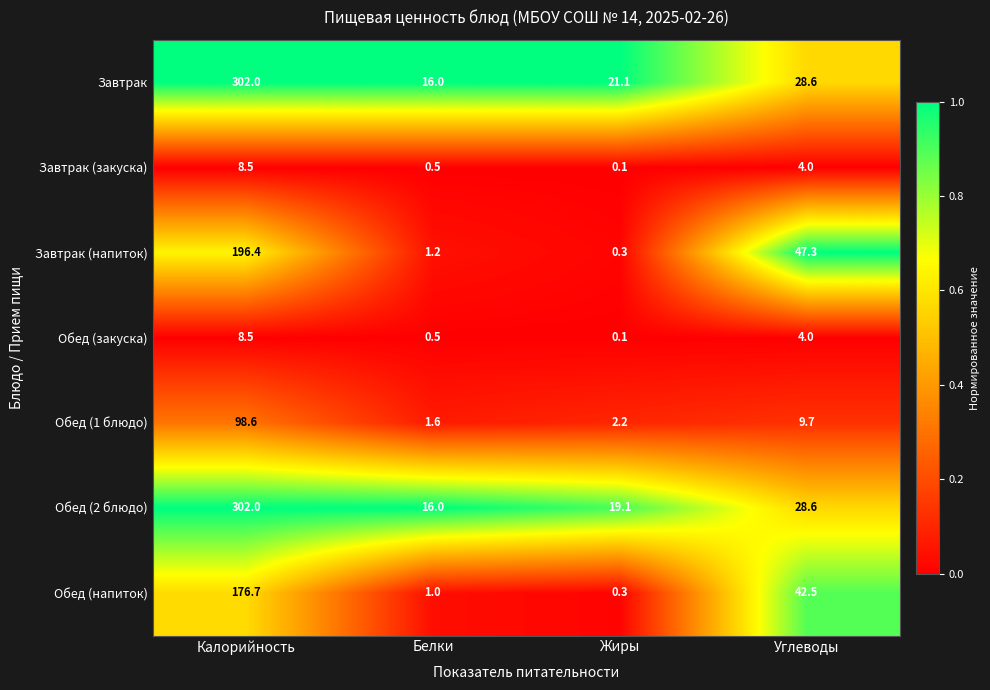

At which category does the chart reach its peak across all series?

Калорийность